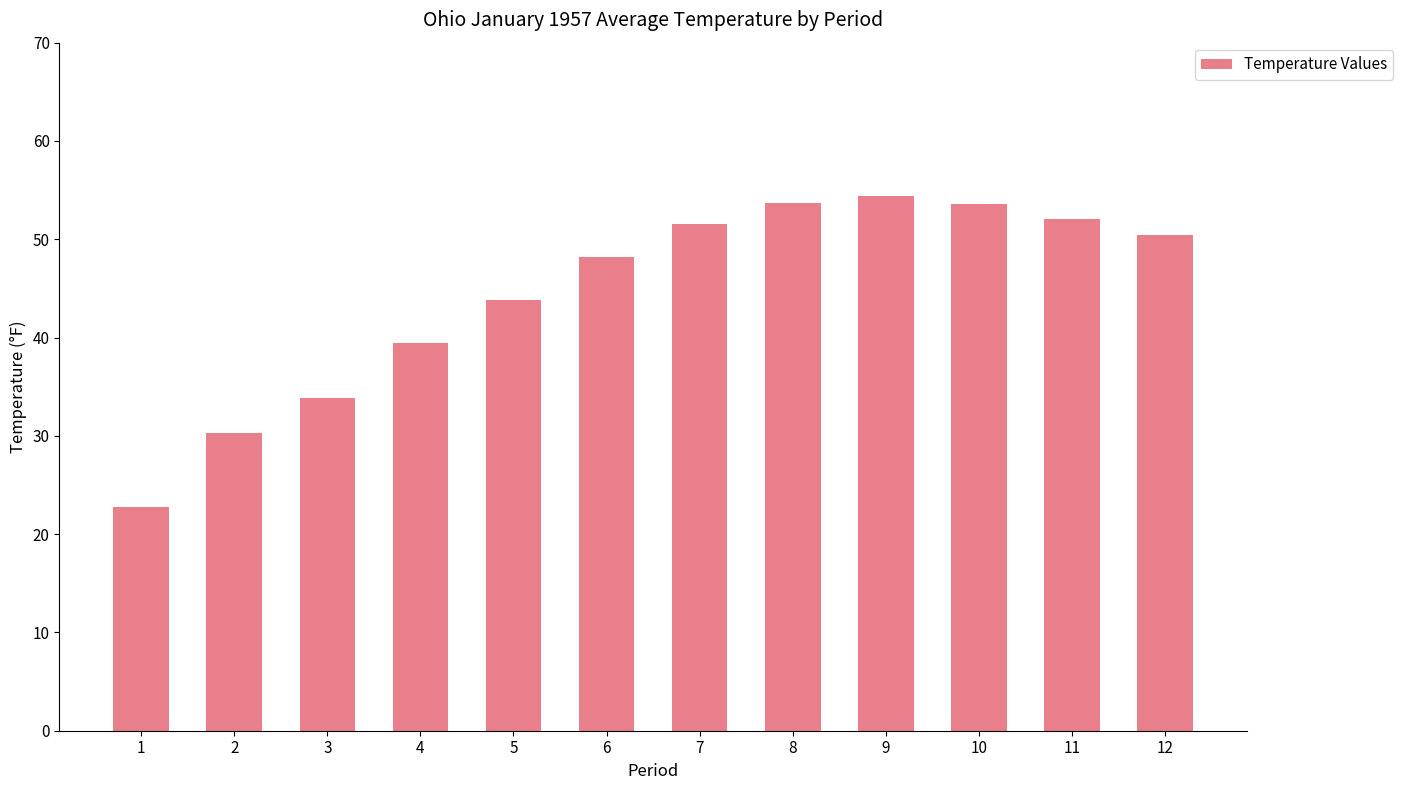

What is the maximum value shown in the chart?

54.4